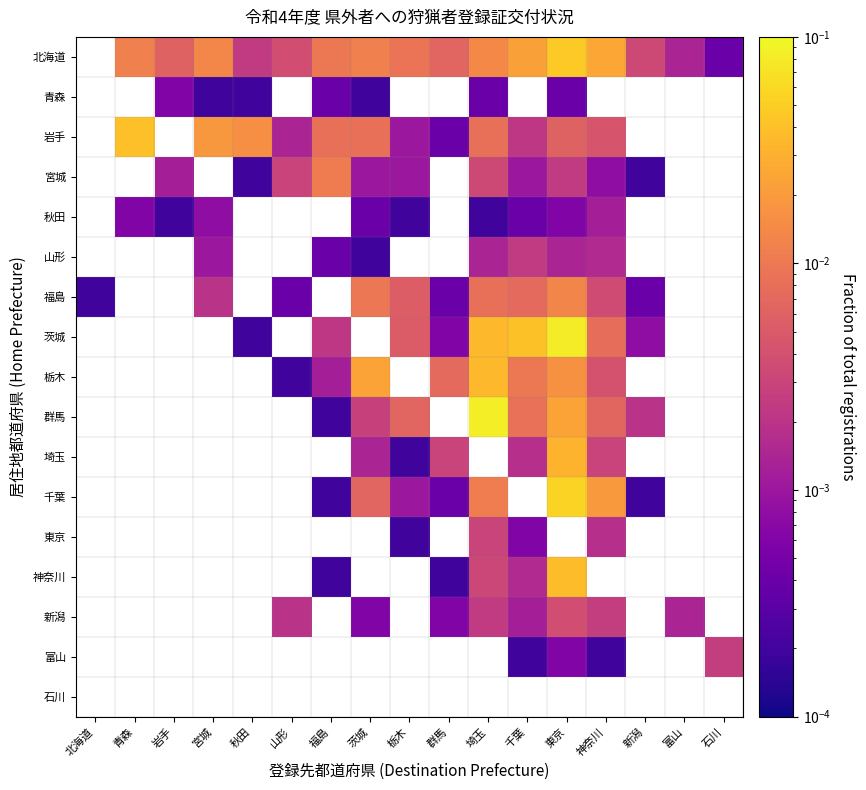

How many values in 東京 are above zero?

4